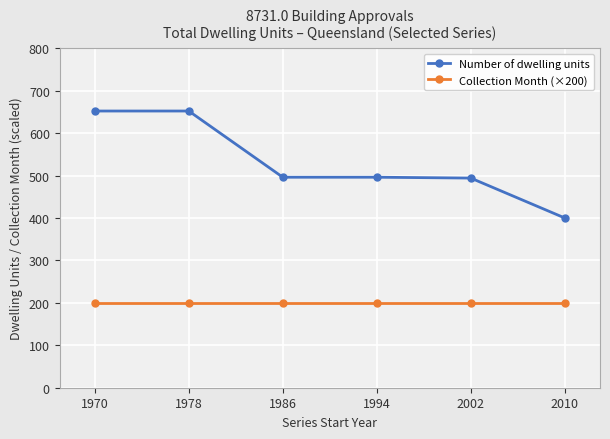

Rank the series at 1994 from highest to lowest value.

Number of dwelling units, Collection Month (×200)